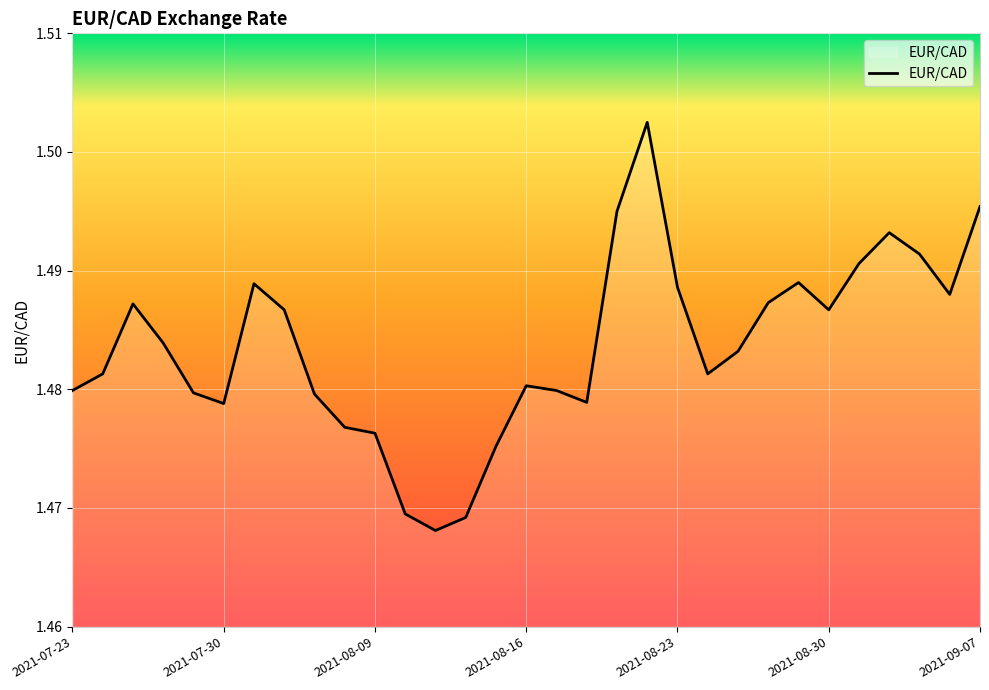

What is the value of the 15th point from the left?

1.5